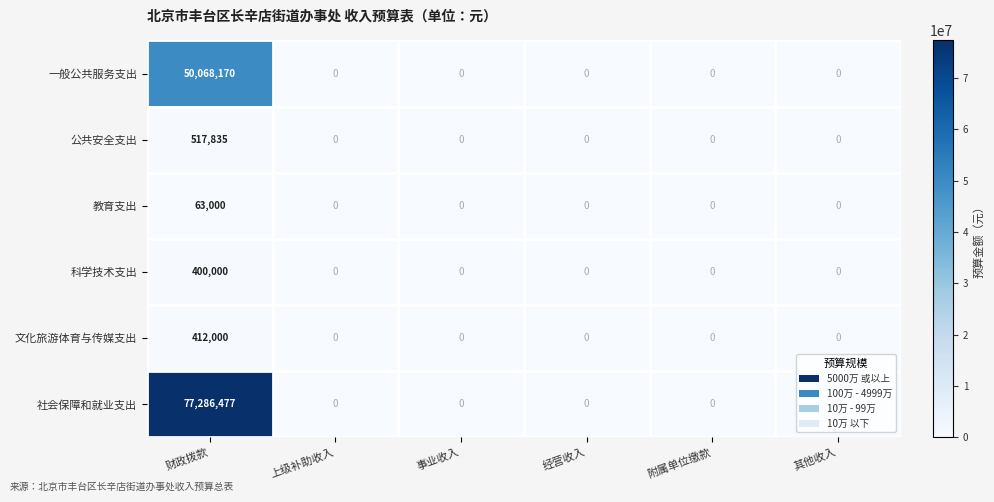

Which series has the largest range (max minus min)?

社会保障和就业支出